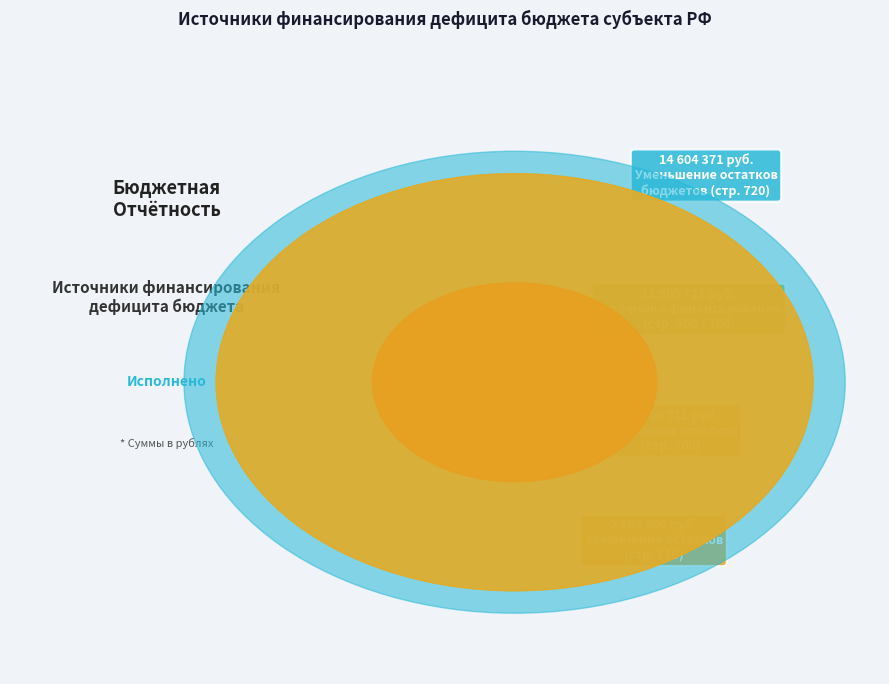

Which slice is the smallest?

Источники финансирования дефицитов бюджетов (500)